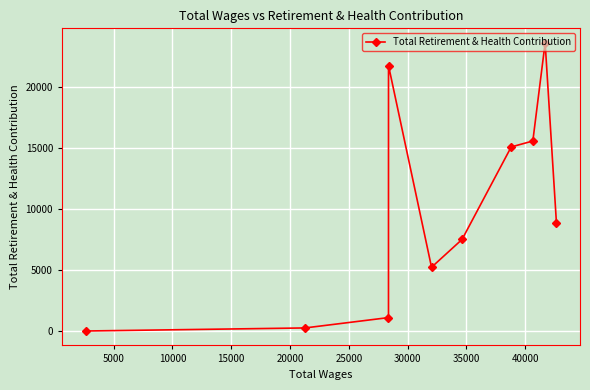

How many lines are shown in the chart?

1